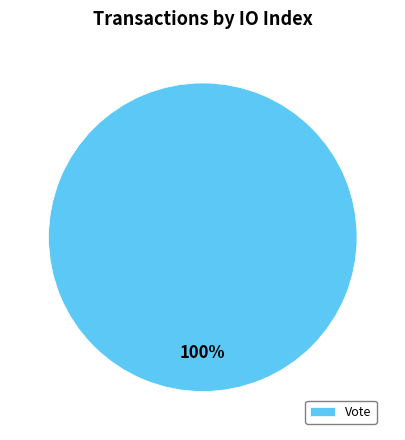

True or false: Vote accounts for 100% of the total.

True